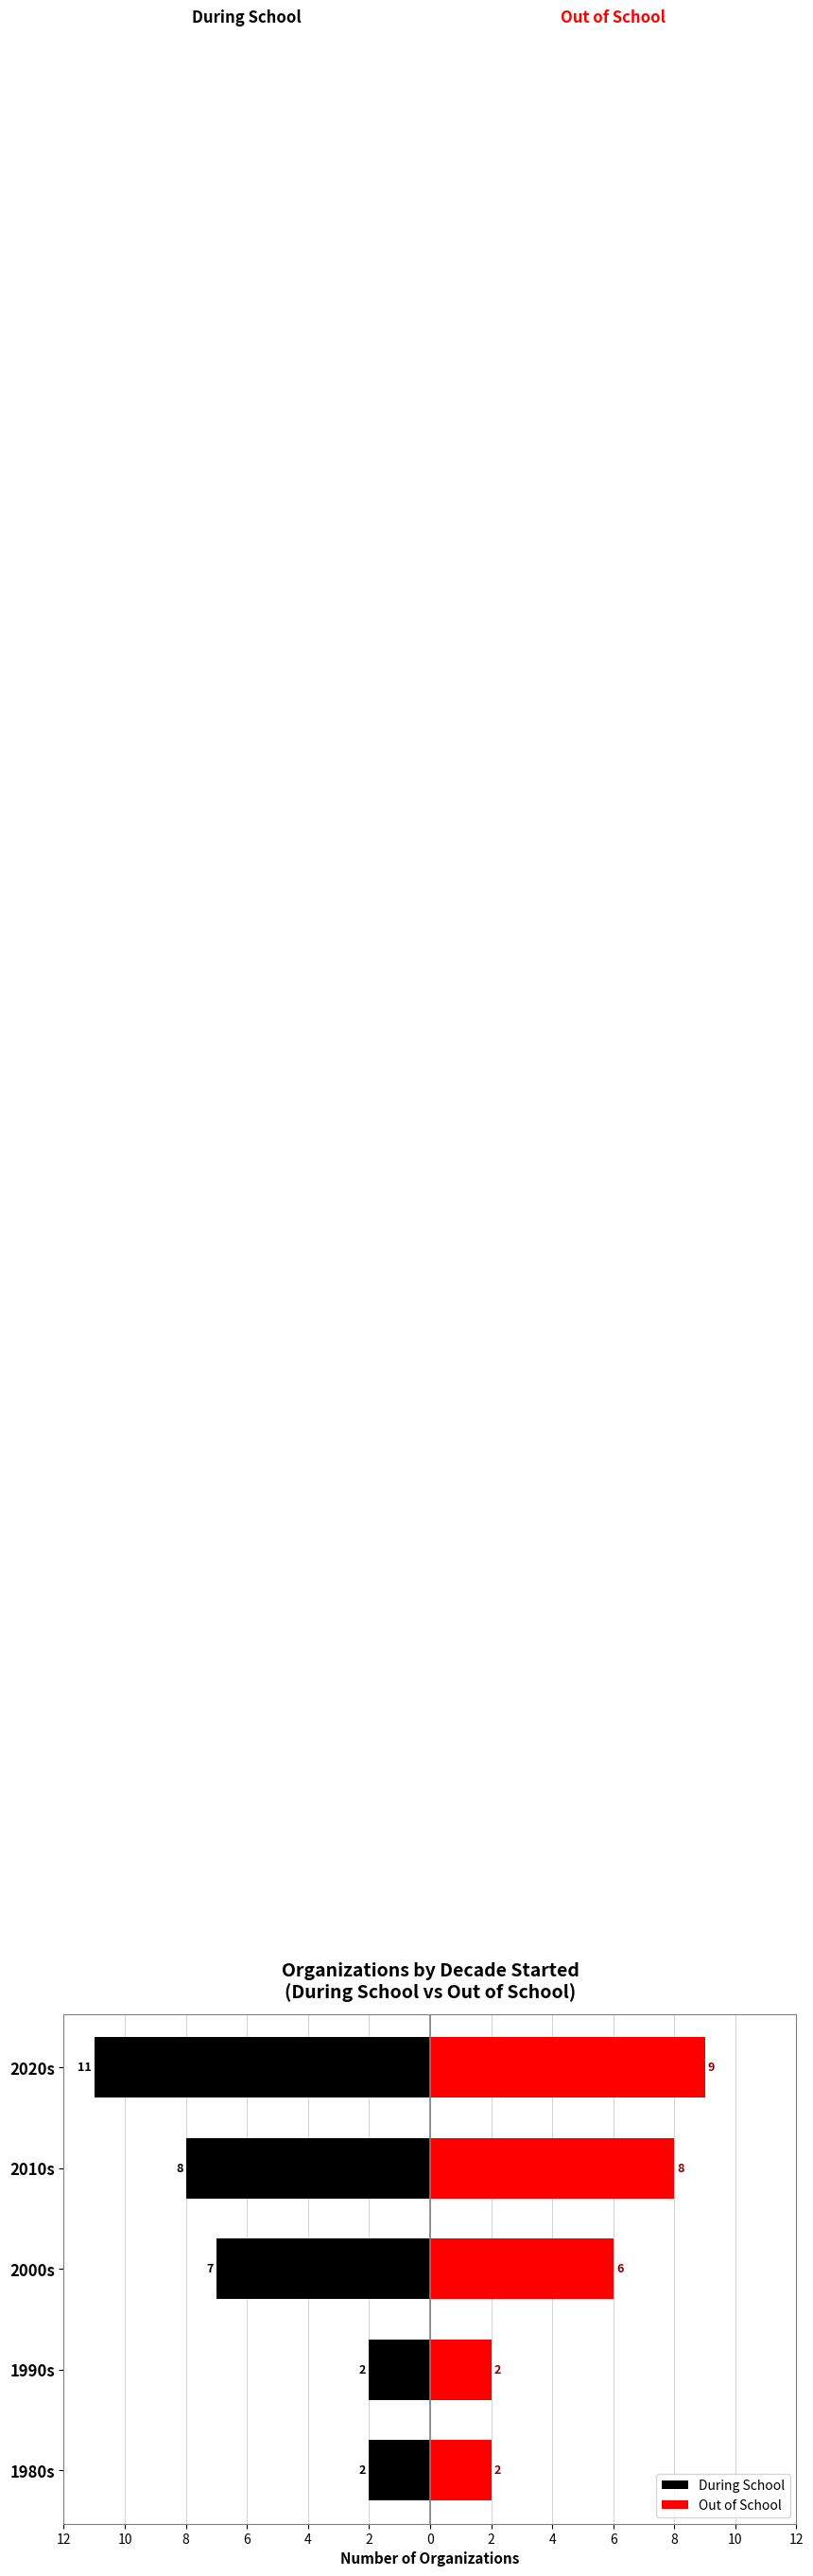

At how many categories does at least one series exceed -1?

5